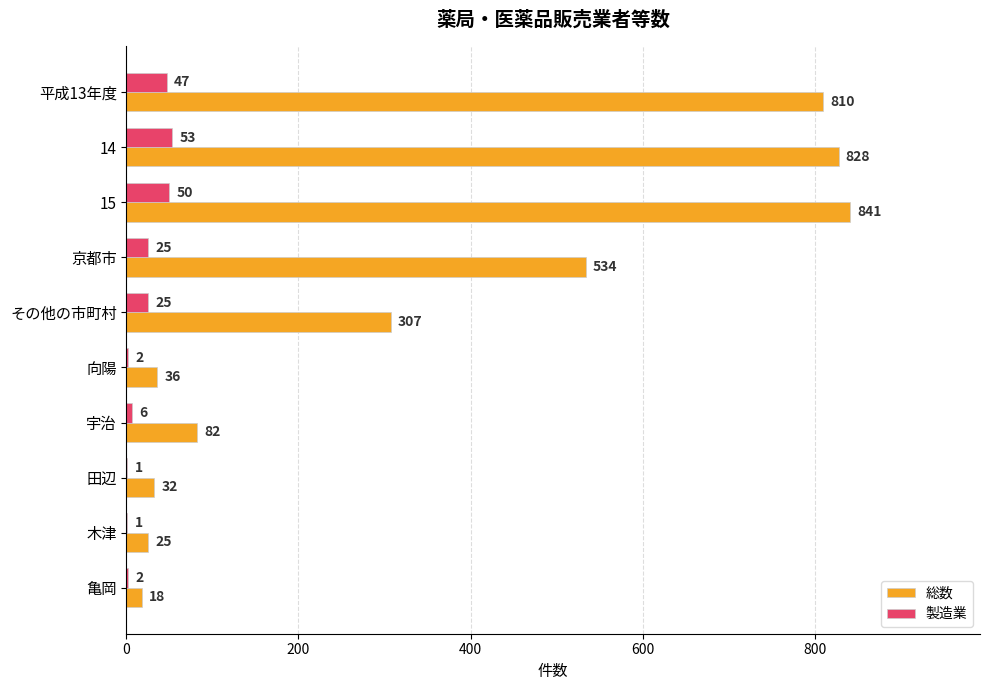

How many distinct data groups are displayed?

2